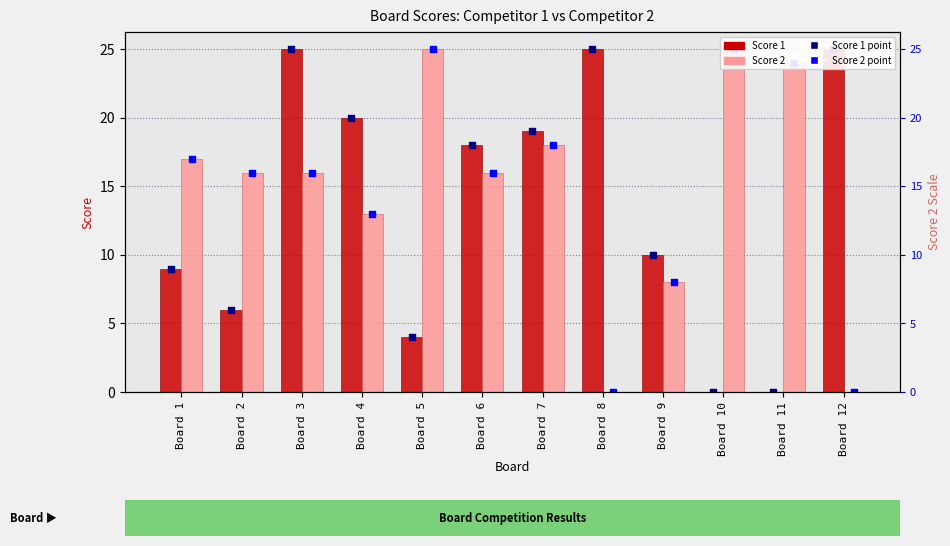

What are all the series names shown in the legend?

Score 1, Score 2, Score 1 (point), Score 2 (point)